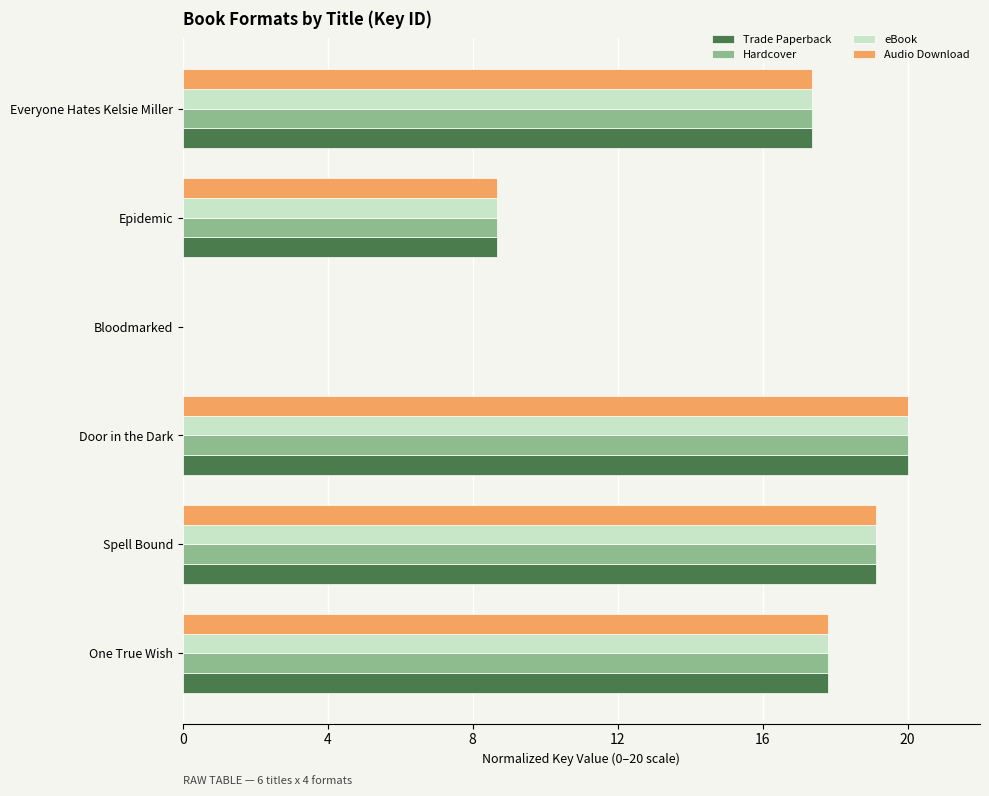

Is the value of Hardcover at Door in the Dark greater than the value of Trade Paperback at Spell Bound?

Yes